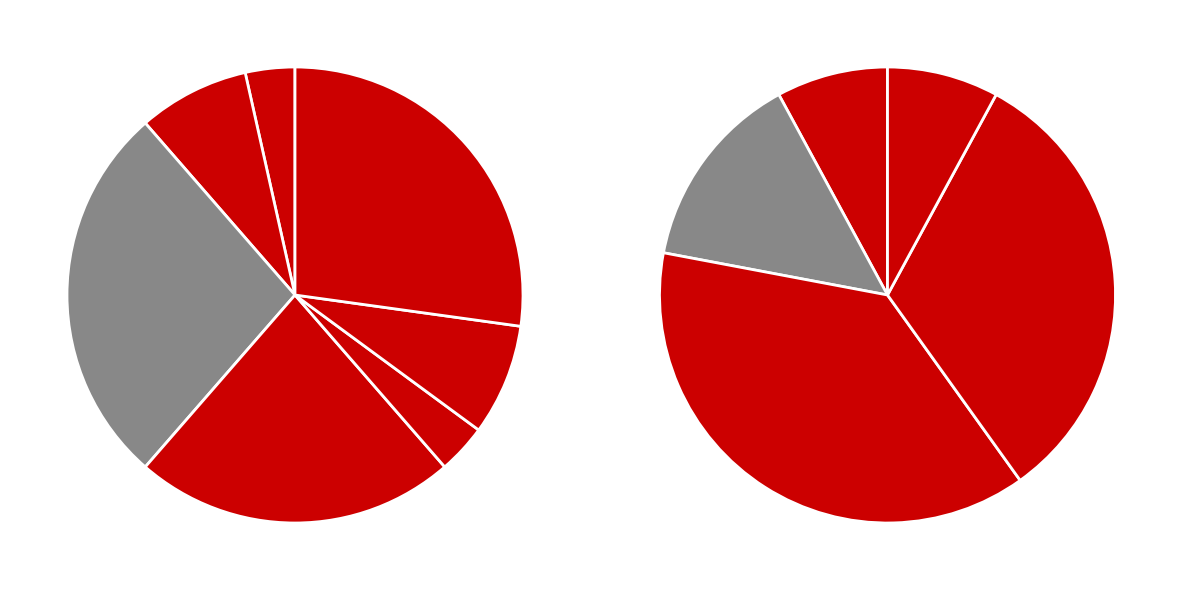

To the nearest percent, what percentage of the pie is WSEAS Transactions on Applied and Theoretical Mechanics?

50%